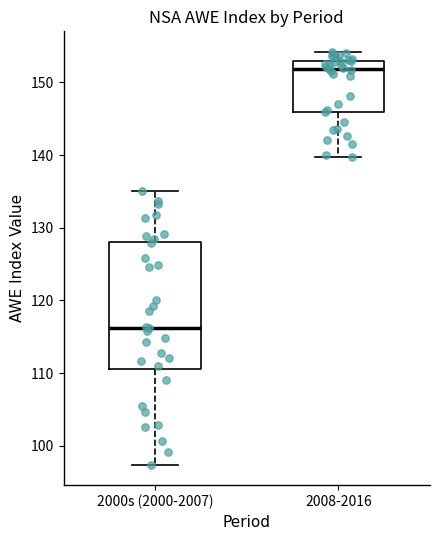

Which box's median line is the lowest?

2000s (2000-2007)